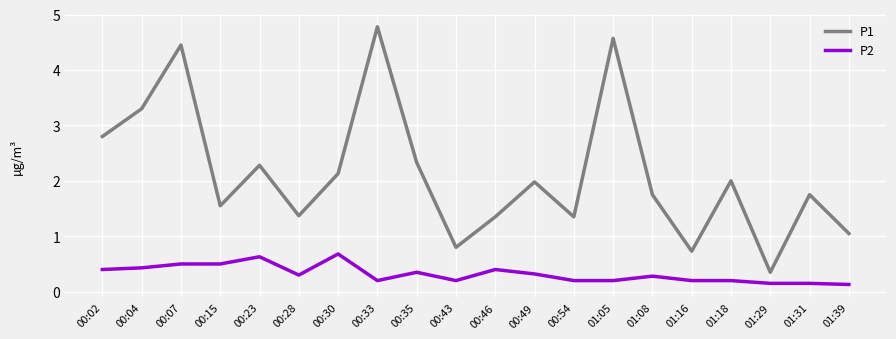

How many P2 values are between 0 and 1?

20